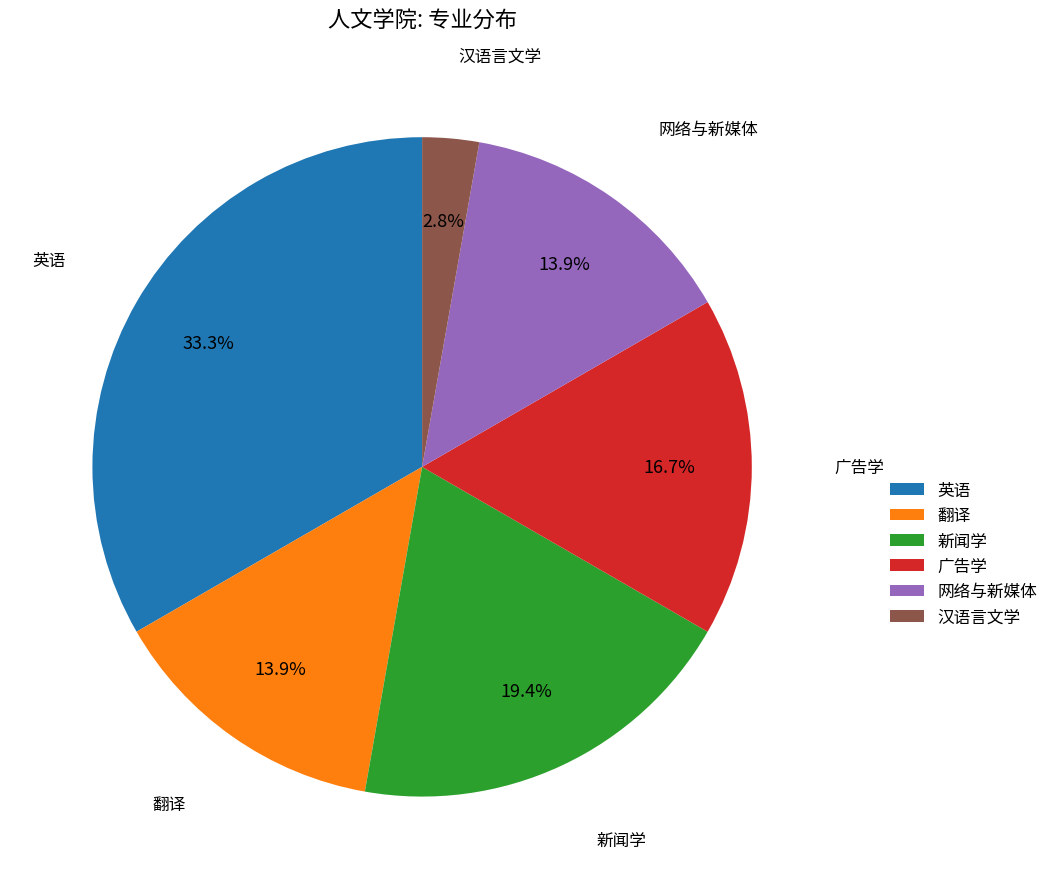

True or false: 新闻学 accounts for 12% of the total.

False